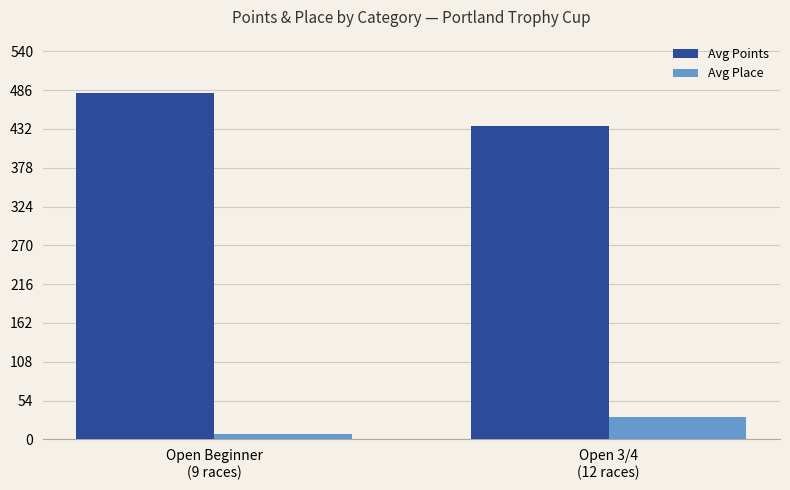

Are the bars grouped side by side (vs. stacked)?

Yes